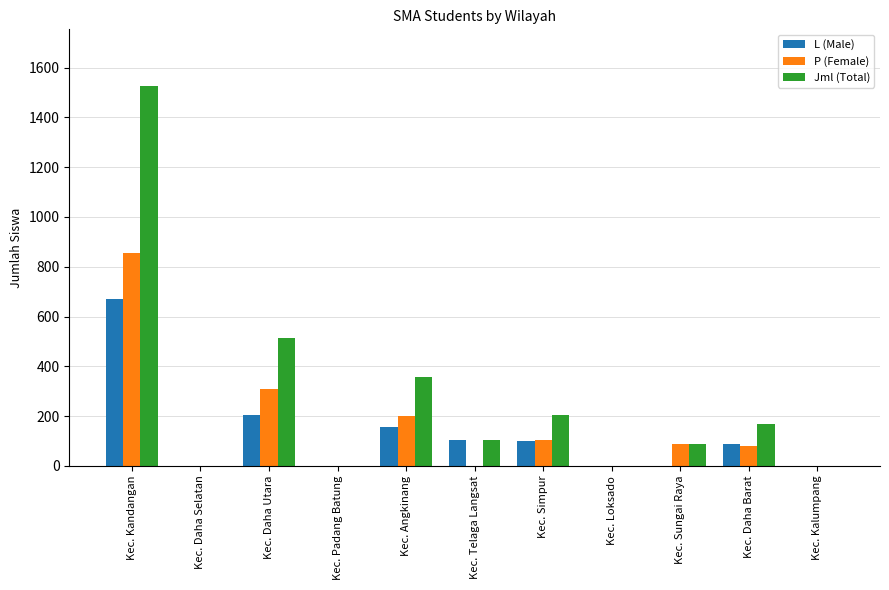

What is the difference between the L (Male) values at Kec. Simpur and Kec. Angkinang?

55